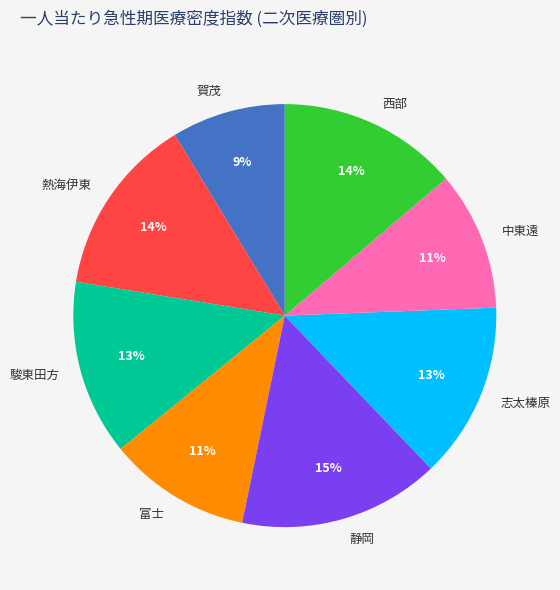

Which slice is the largest?

静岡